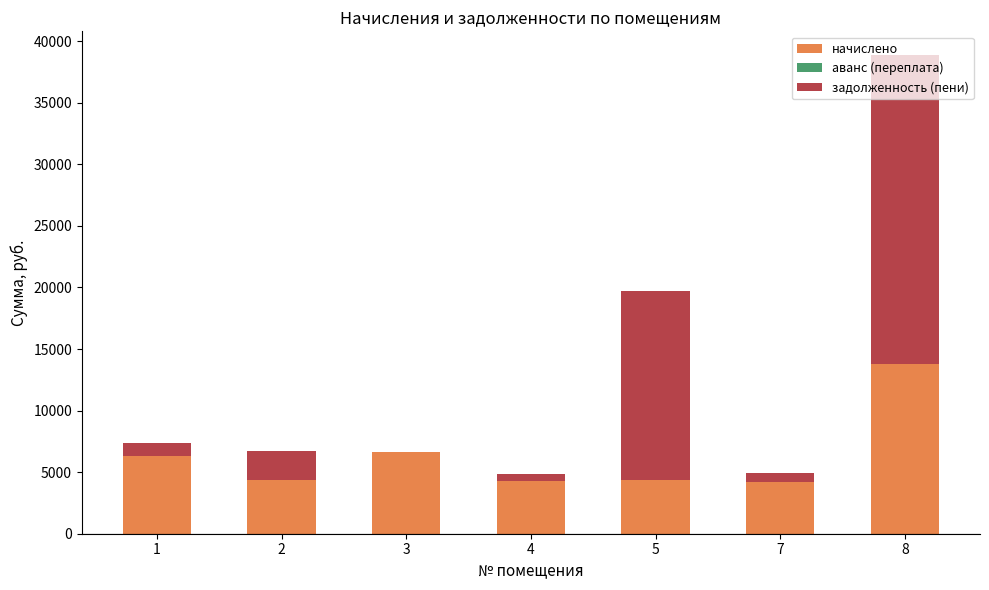

What is the total value across all series at 8?

38853.0